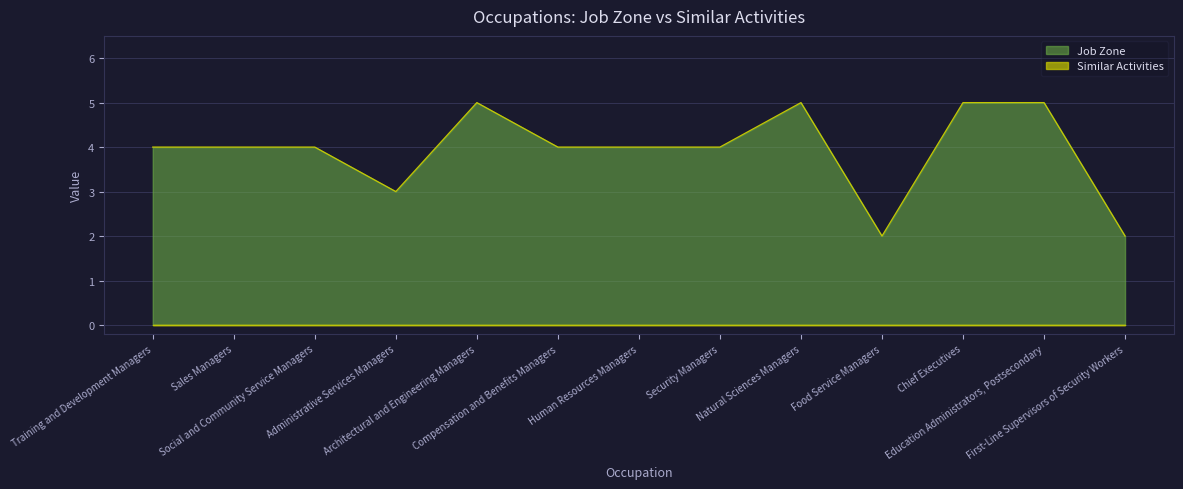

How many data points are above 4?

4